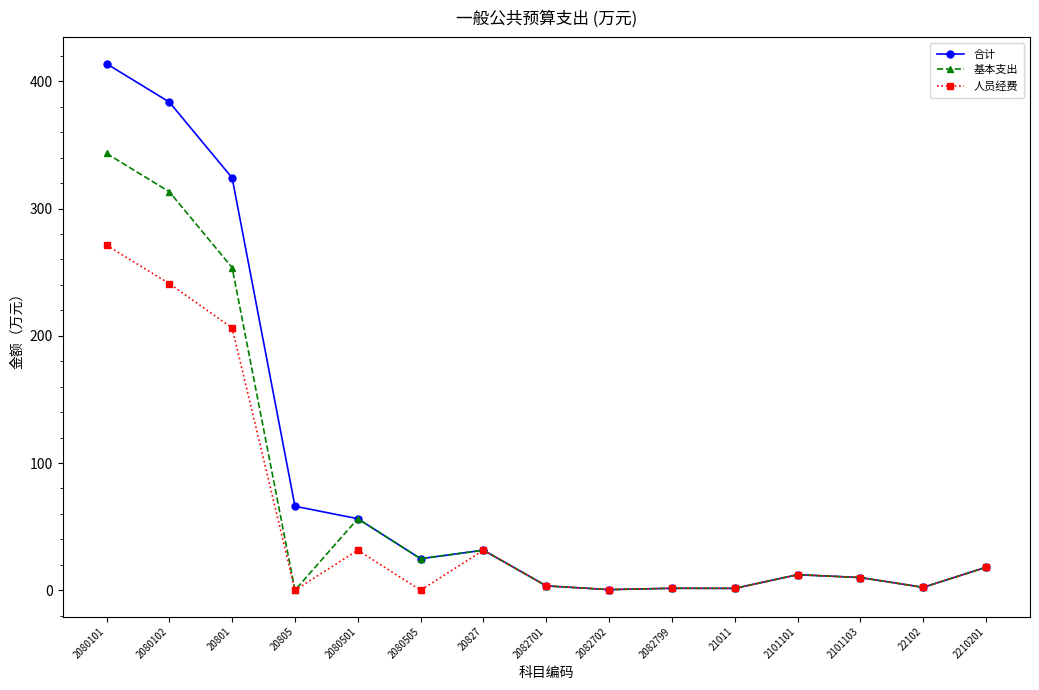

Which series has the largest total across all categories?

合计